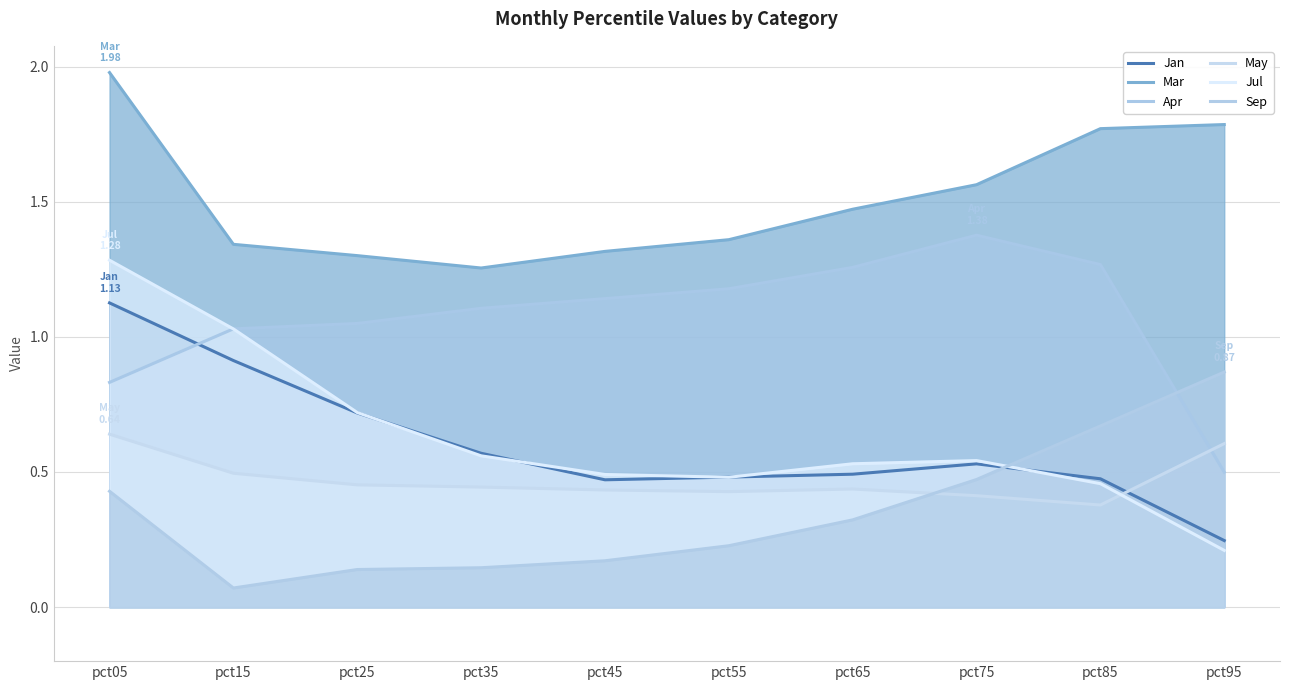

What is the sum of the Jul values at pct05 and pct25?

2.0